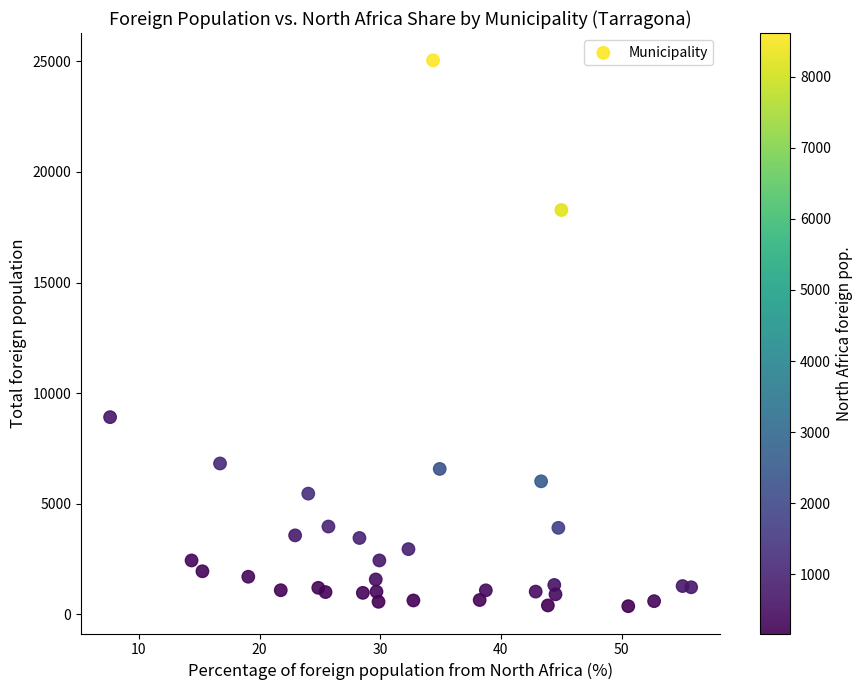

What is the range of Y values (max minus min)?

24684